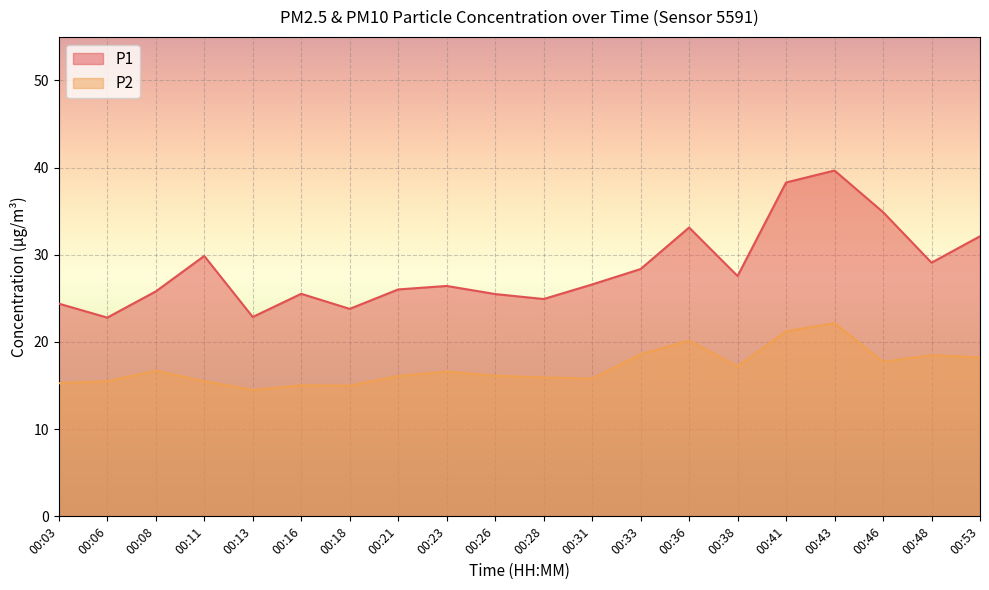

Reading left to right, what are all the values shown in this chart?

P1: 00:03=24.4	00:06=22.8	00:08=25.8	00:11=29.9	00:13=22.9	00:16=25.5	00:18=23.8	00:21=26.0	00:23=26.4	00:26=25.5	00:28=24.9	00:31=26.6	00:33=28.4	00:36=33.1	00:38=27.6	00:41=38.3	00:43=39.7	00:46=34.9	00:48=29.1	00:53=32.1
P2: 00:03=15.3	00:06=15.5	00:08=16.7	00:11=15.5	00:13=14.5	00:16=15.0	00:18=15.0	00:21=16.1	00:23=16.6	00:26=16.1	00:28=15.9	00:31=15.8	00:33=18.6	00:36=20.2	00:38=17.2	00:41=21.2	00:43=22.2	00:46=17.7	00:48=18.5	00:53=18.2